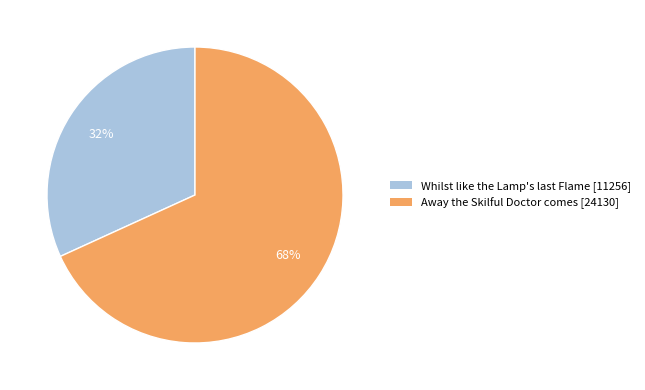

Which category has the smallest portion of the pie?

Whilst like the Lamp's last Flame [11256]